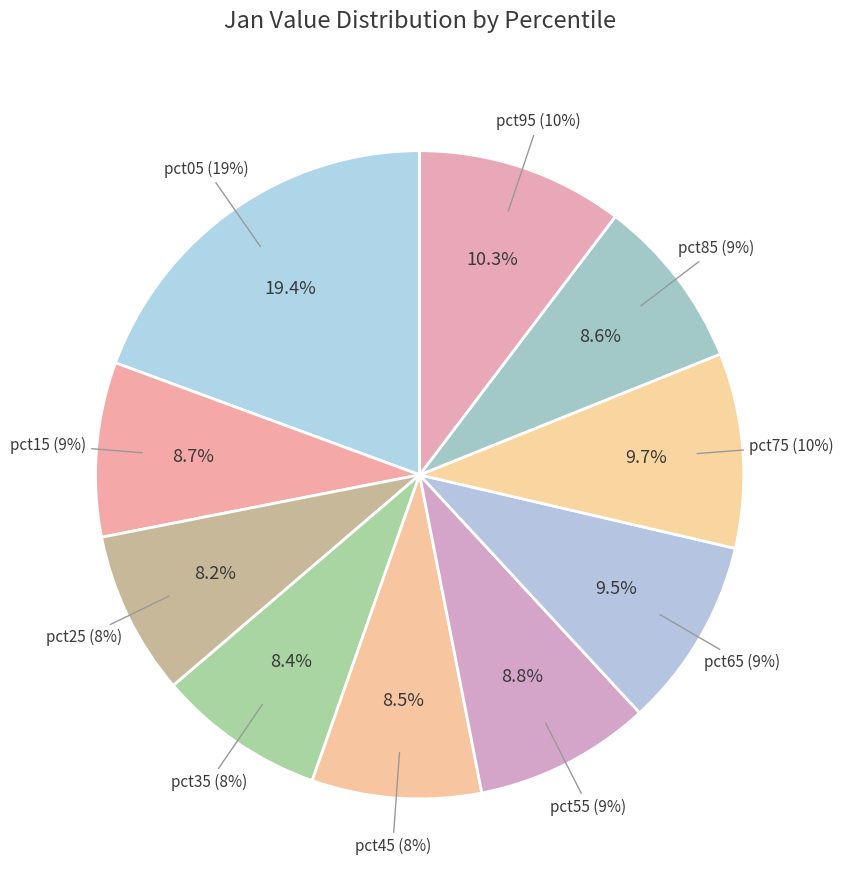

What percentage do pct55 and pct85 together represent?

17.4%